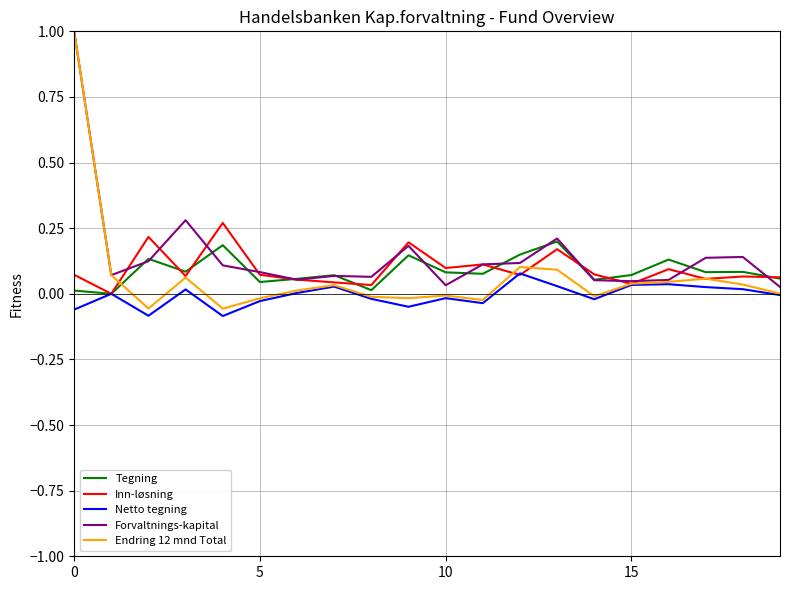

What is the greatest value displayed?

1.0